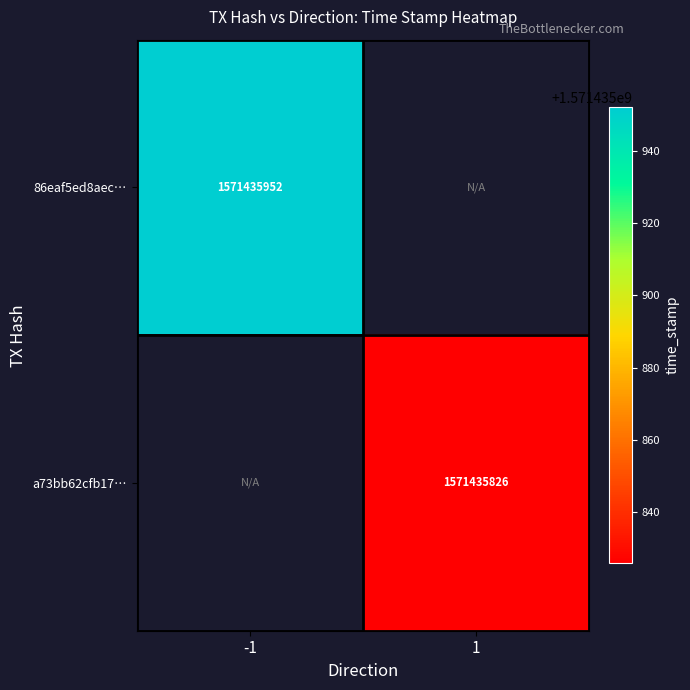

Reading left to right, what are all the values shown in this chart?

86eaf5ed8aecf2cc0aced5ce5255128bb7c86ef: -1	1571435952
a73bb62cfb17d768b29ff42e98f4a4413ee9d95: 1	1571435826